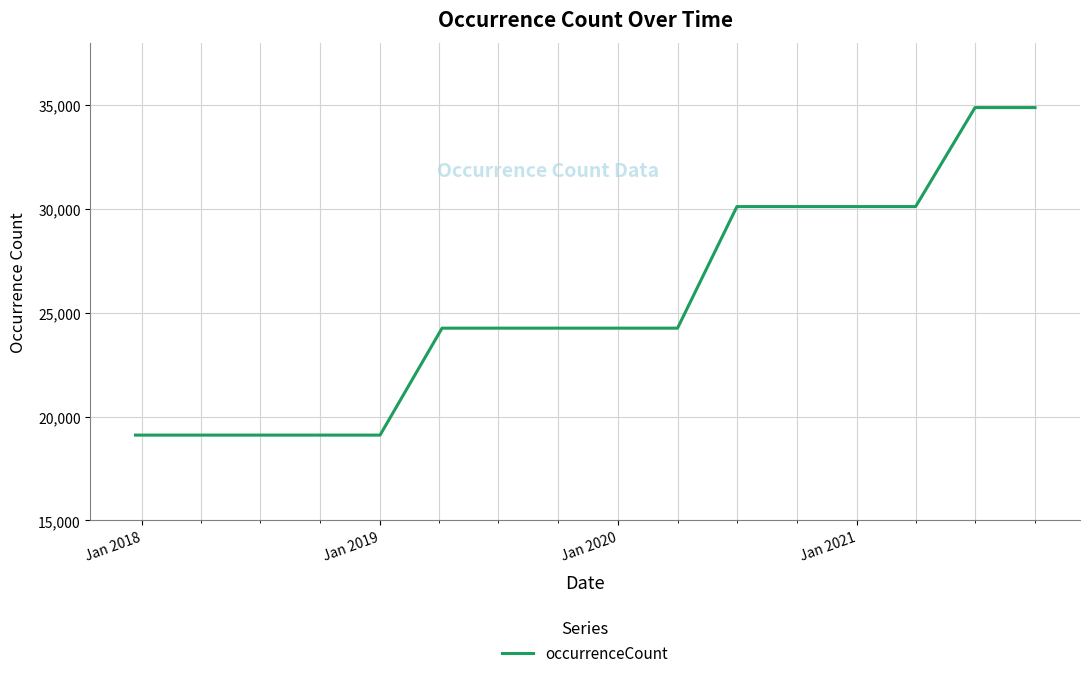

What is the difference between the maximum and minimum values?

15766